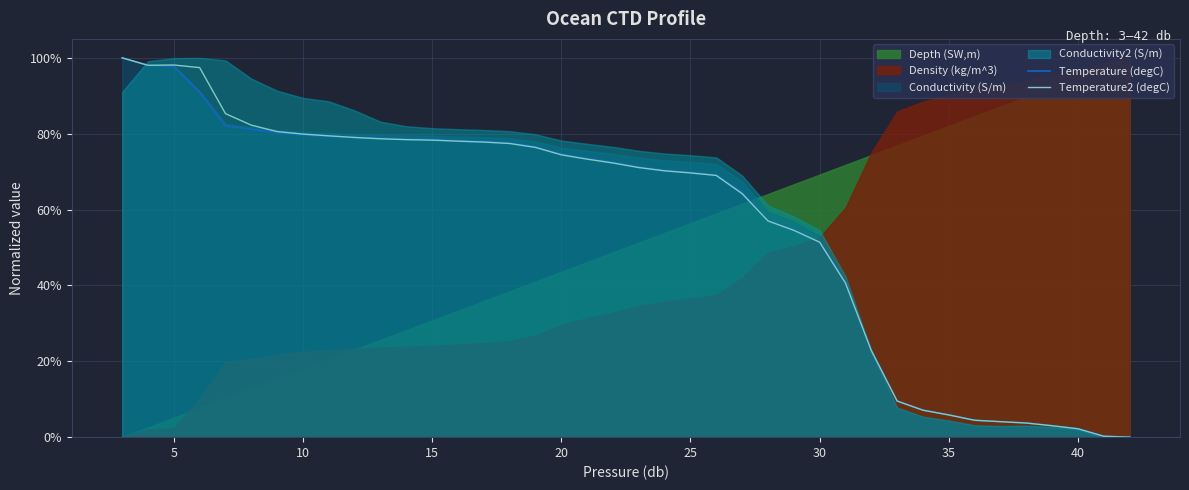

After their last crossing, which series has the higher values: Temperature (degC) or Temperature2 (degC)?

Temperature (degC)